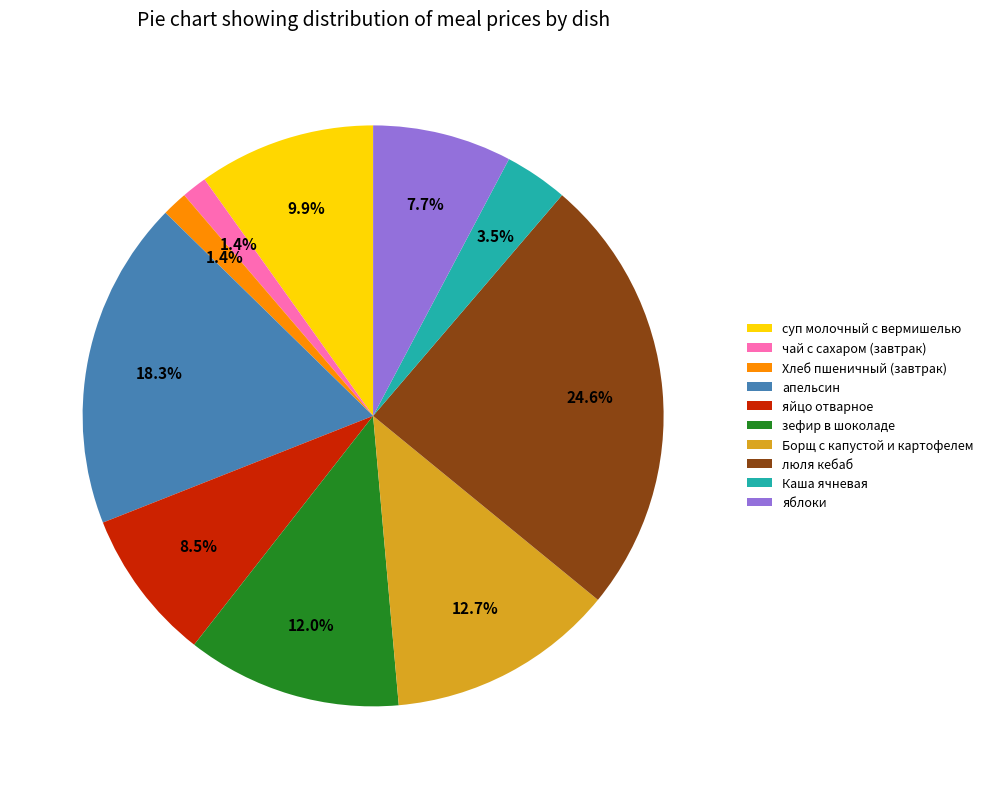

The яйцо отварное slice represents 2% of the pie. True or false?

False